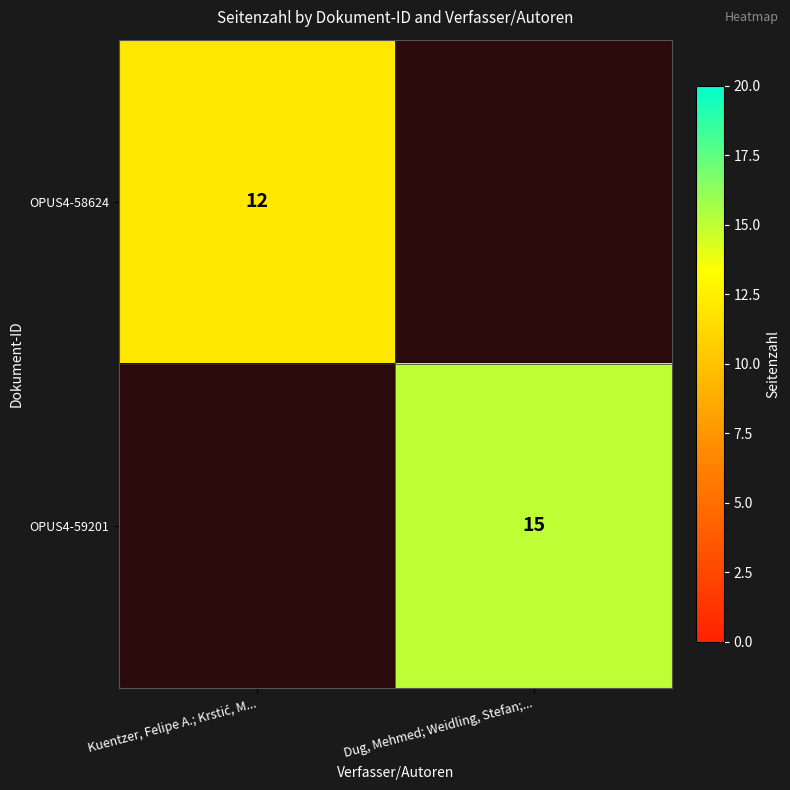

The OPUS4-59201 series shows 20 at Dug, Mehmed; Weidling, Stefan;.... True or false?

False